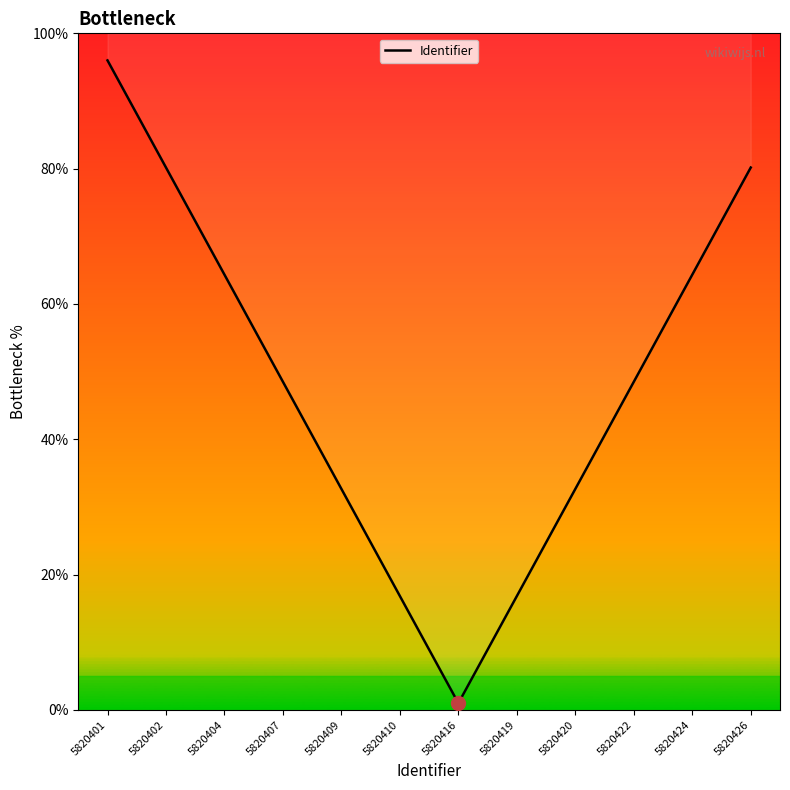

Approximately how many times larger is the value at 5820402 compared to 5820404?

1.2